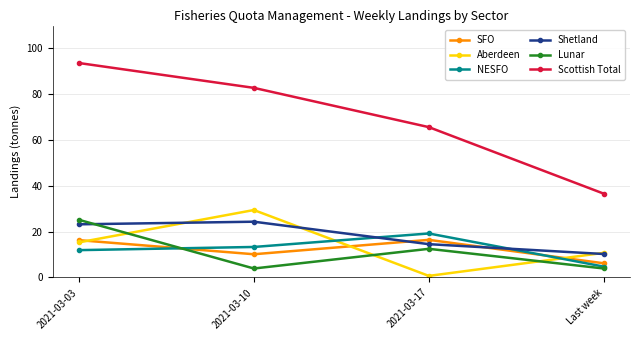

What is the sum of the Lunar values at Last week and 2021-03-03?

29.1